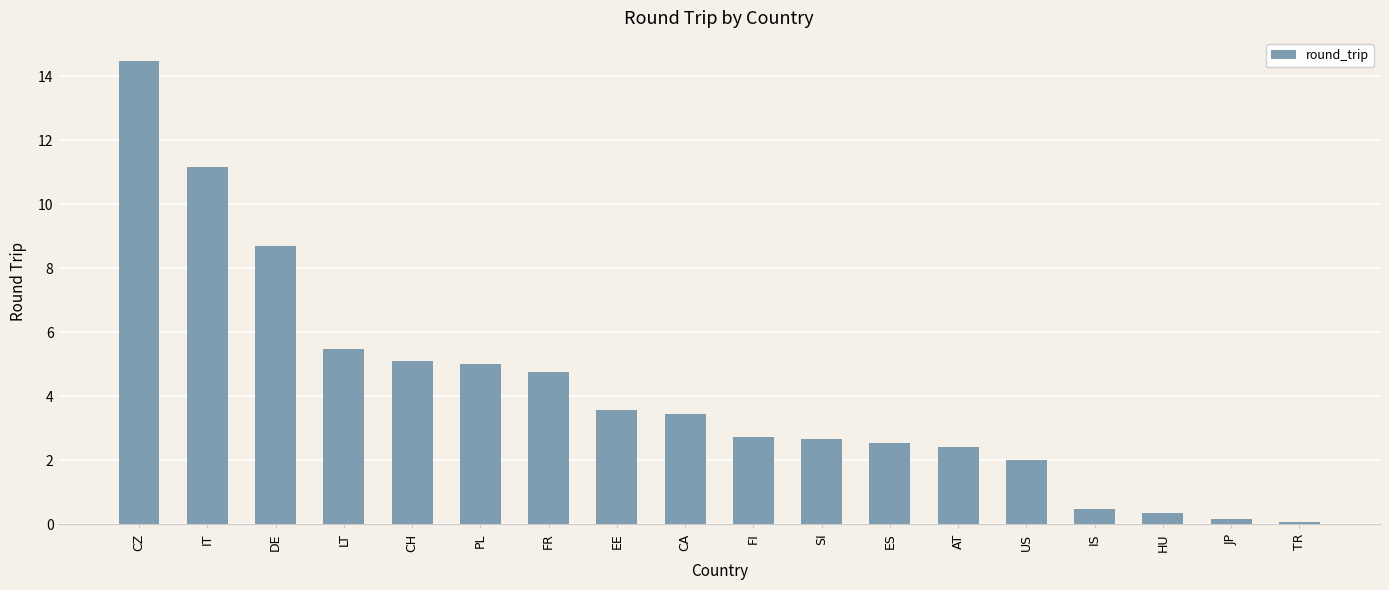

What is the smallest value displayed?

0.1